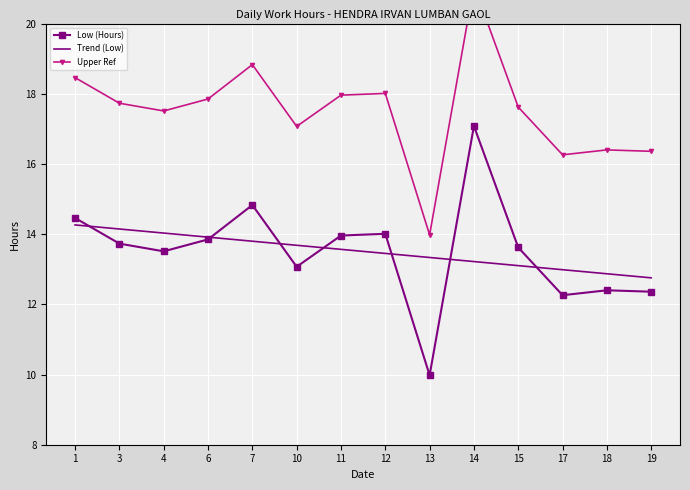

Which category has the lowest value in the Upper Ref series?

13